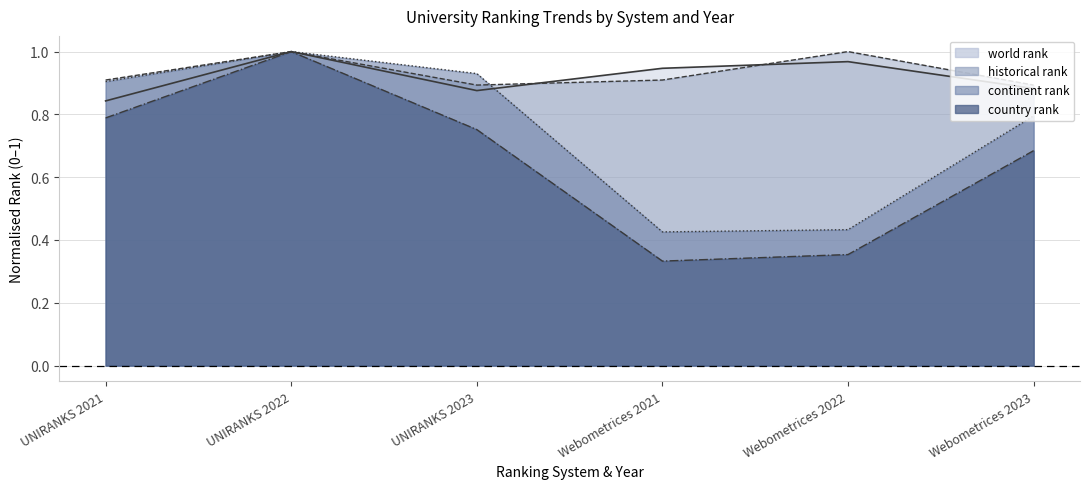

In country rank, how many points are lower than both neighbors (excluding endpoints)?

1